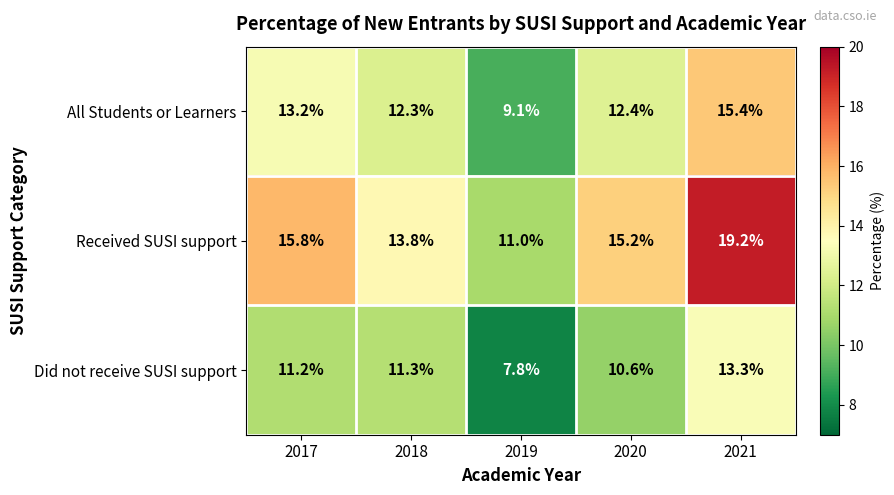

List the series in order of their peak value, lowest first.

Did not receive SUSI support, All Students or Learners, Received SUSI support